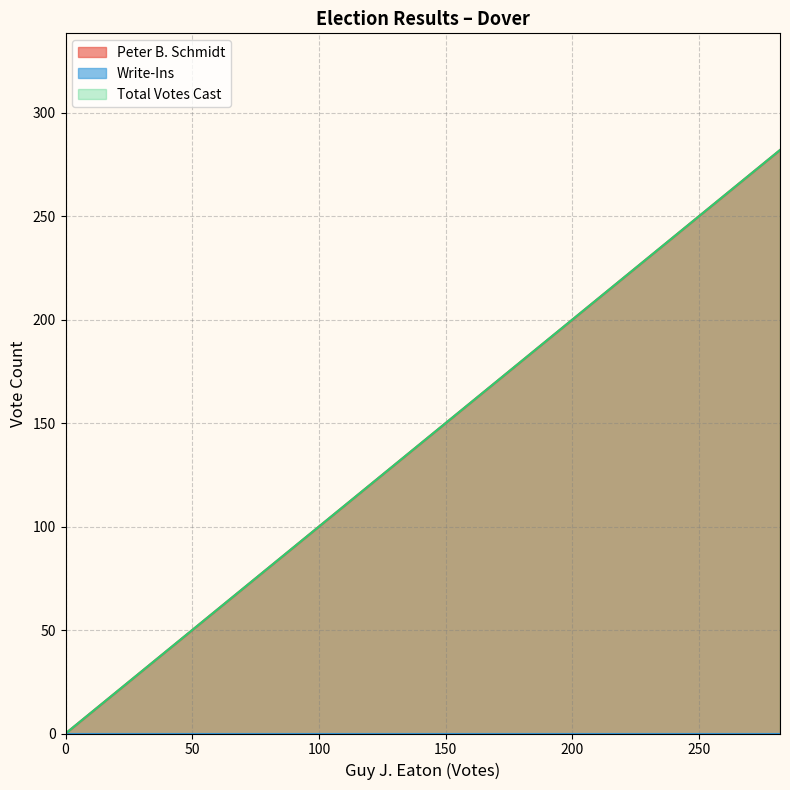

Is the value of Peter B. Schmidt at 0 greater than the value of Write-Ins at 282?

No